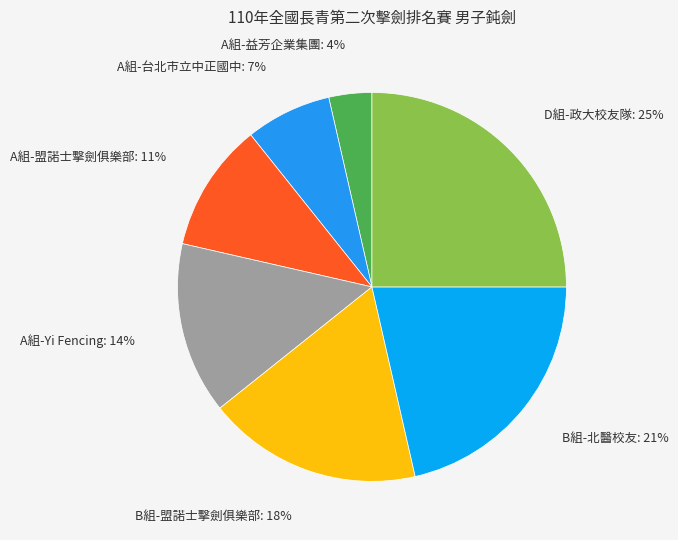

Between A組-盟諾士擊劍俱樂部 and B組-北醫校友, which is larger?

B組-北醫校友